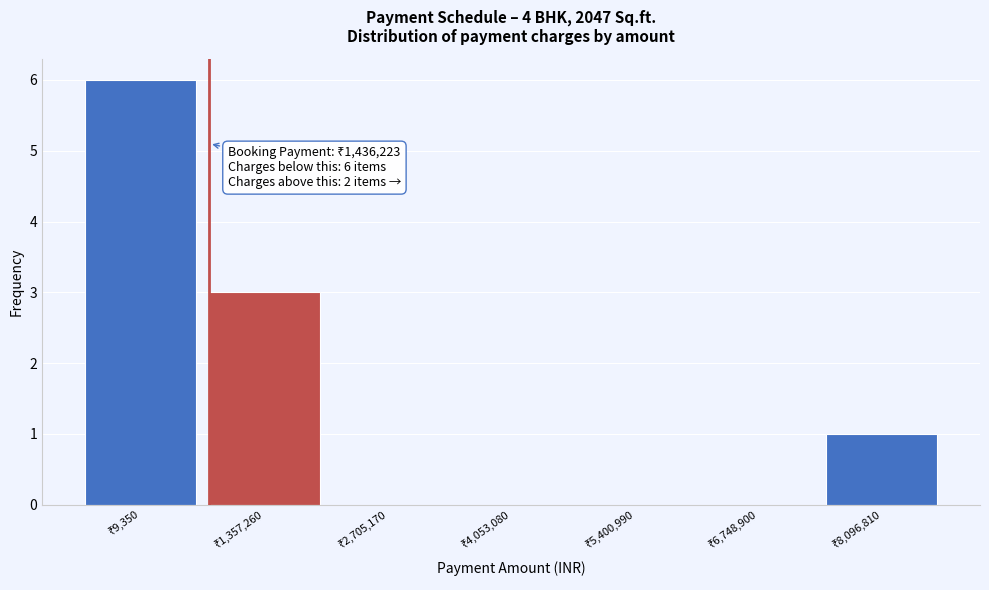

What is the maximum value shown in the chart?

6